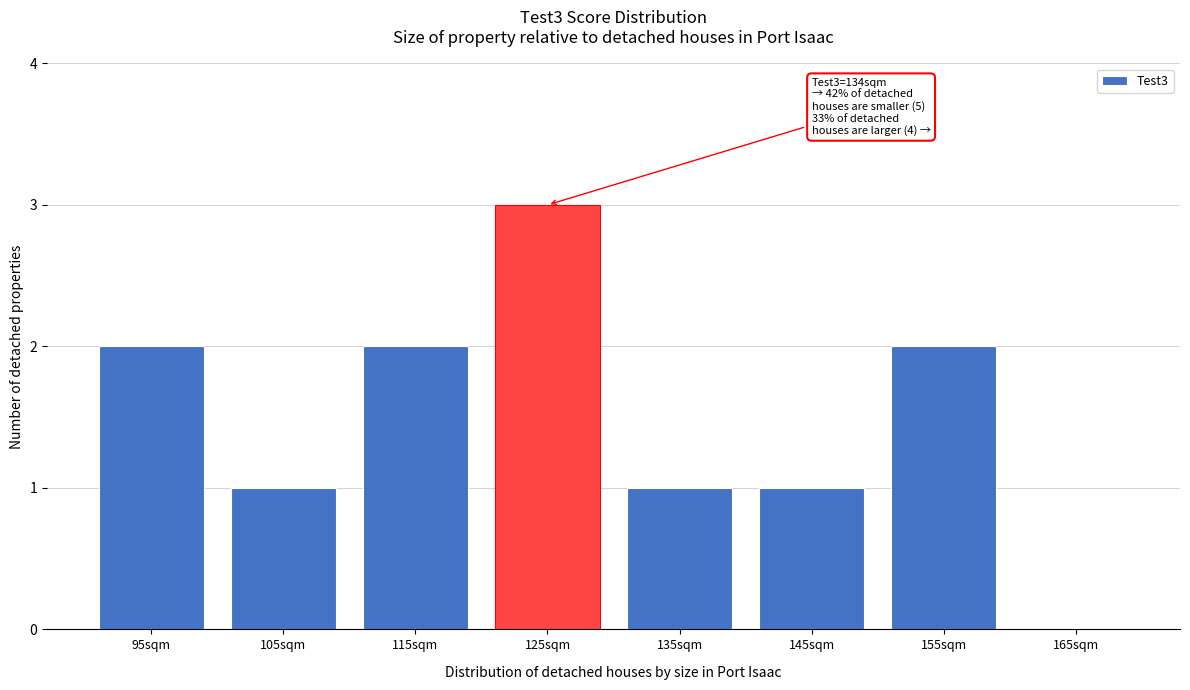

Reading left to right, what are all the values shown in this chart?

95sqm=2	105sqm=1	115sqm=2	125sqm=3	135sqm=1	145sqm=1	155sqm=2	165sqm=0